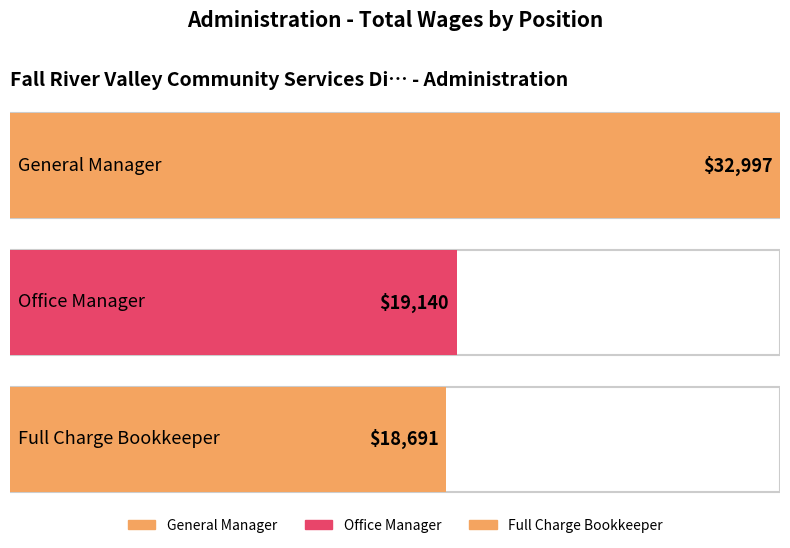

Which has a higher value, Office Manager or General Manager?

General Manager